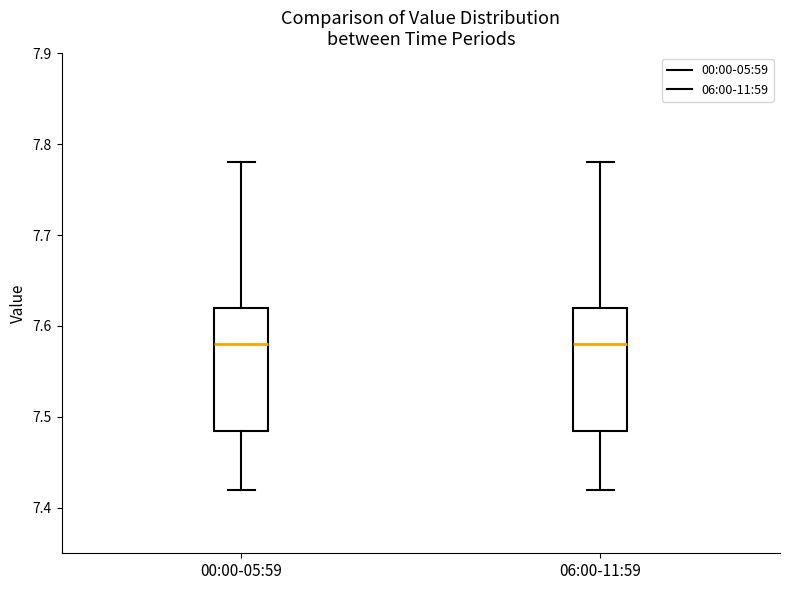

Reading left to right, transcribe this box plot: for each box, give where its median line is, the range the box spans, and where its two whiskers end, as read against the y-axis. The values are not printed on the chart, so give them approximately, as read against the axis.

00:00-05:59: median 7.58, box 7.49 to 7.62, whiskers 7.42 to 7.78
06:00-11:59: median 7.58, box 7.49 to 7.62, whiskers 7.42 to 7.78